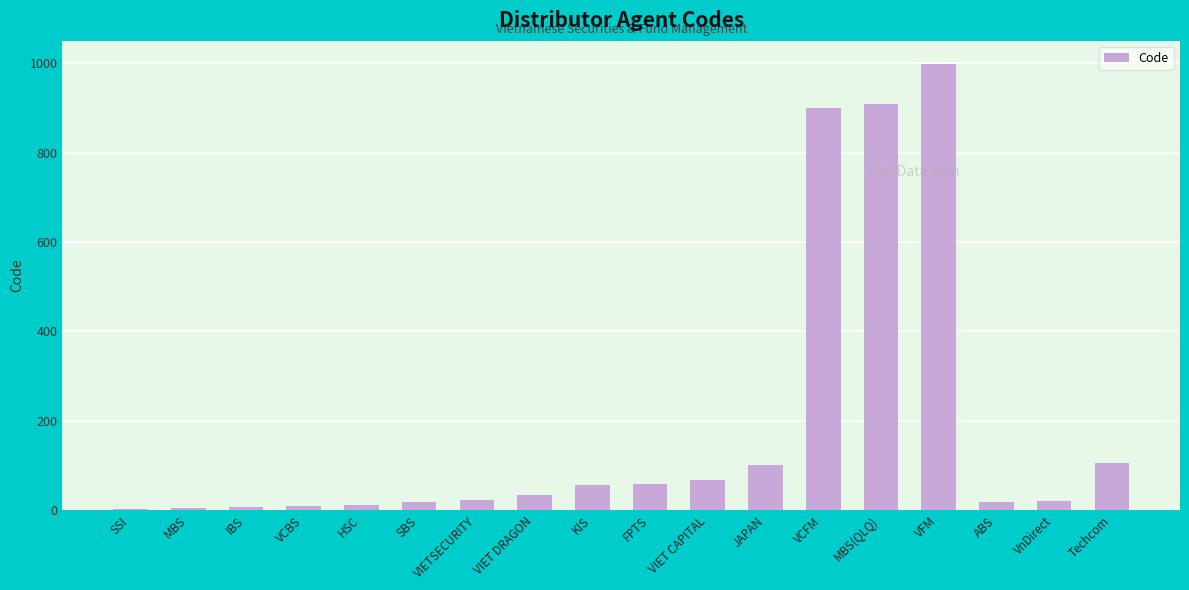

What is the change in value from VIET DRAGON to FPTS?

+25